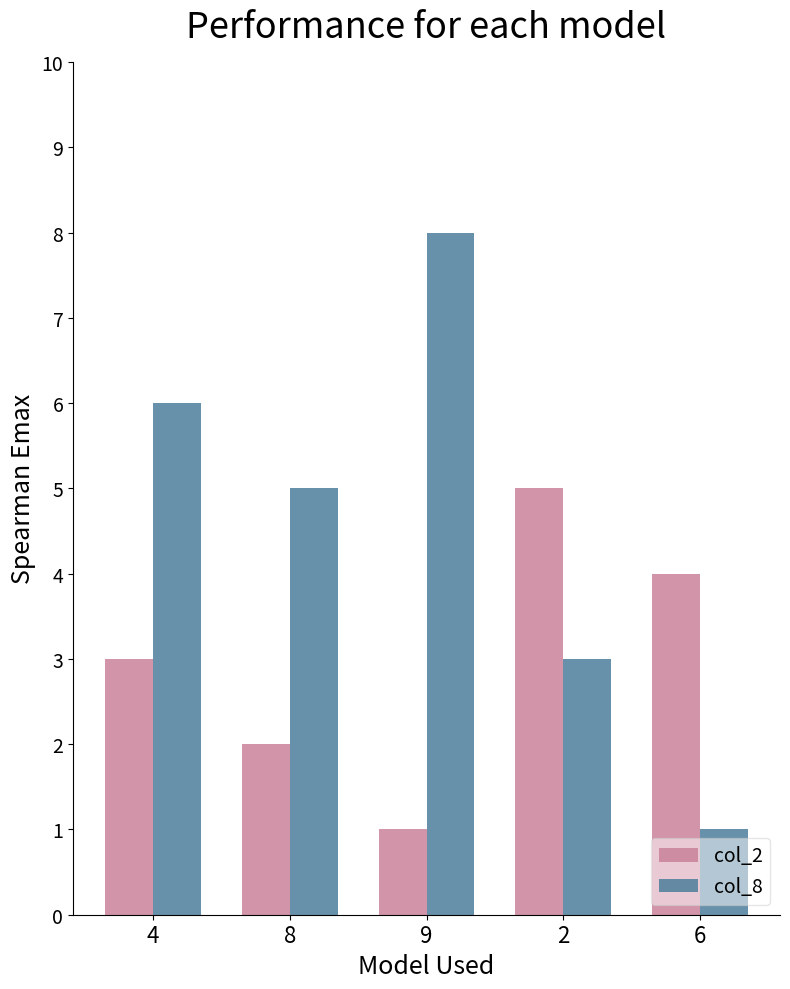

Count the number of categories in the chart.

5